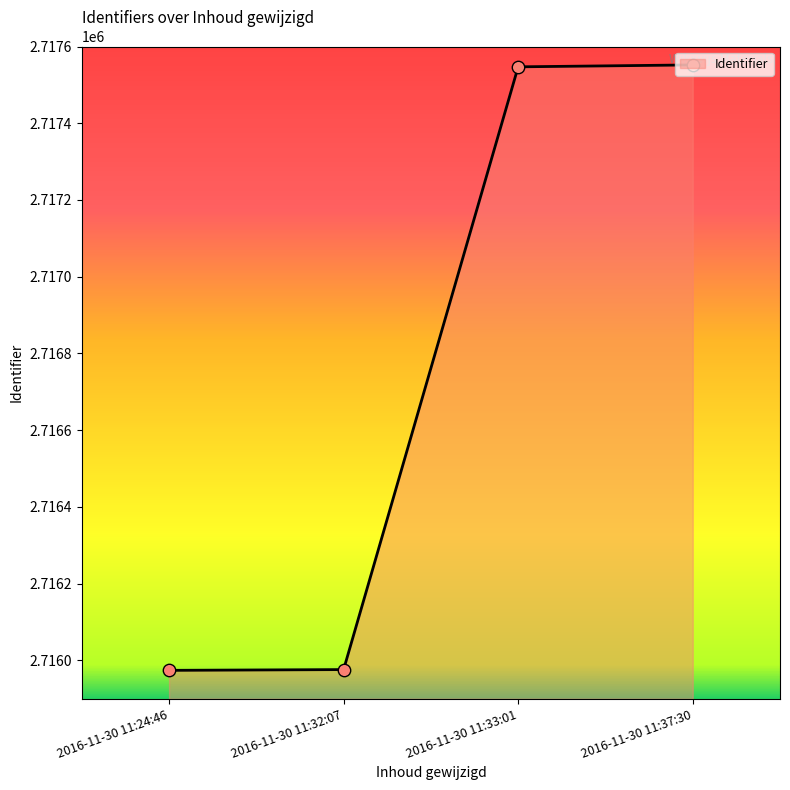

Which has a higher value, 2016-11-30 11:33:01 or 2016-11-30 11:24:46?

2016-11-30 11:33:01